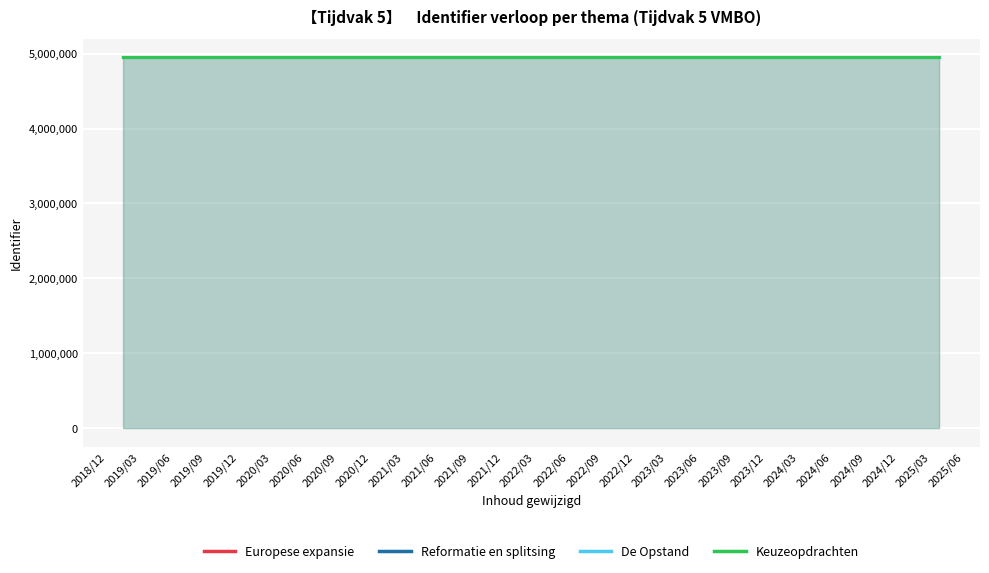

What is the smallest value displayed?

4948014.5